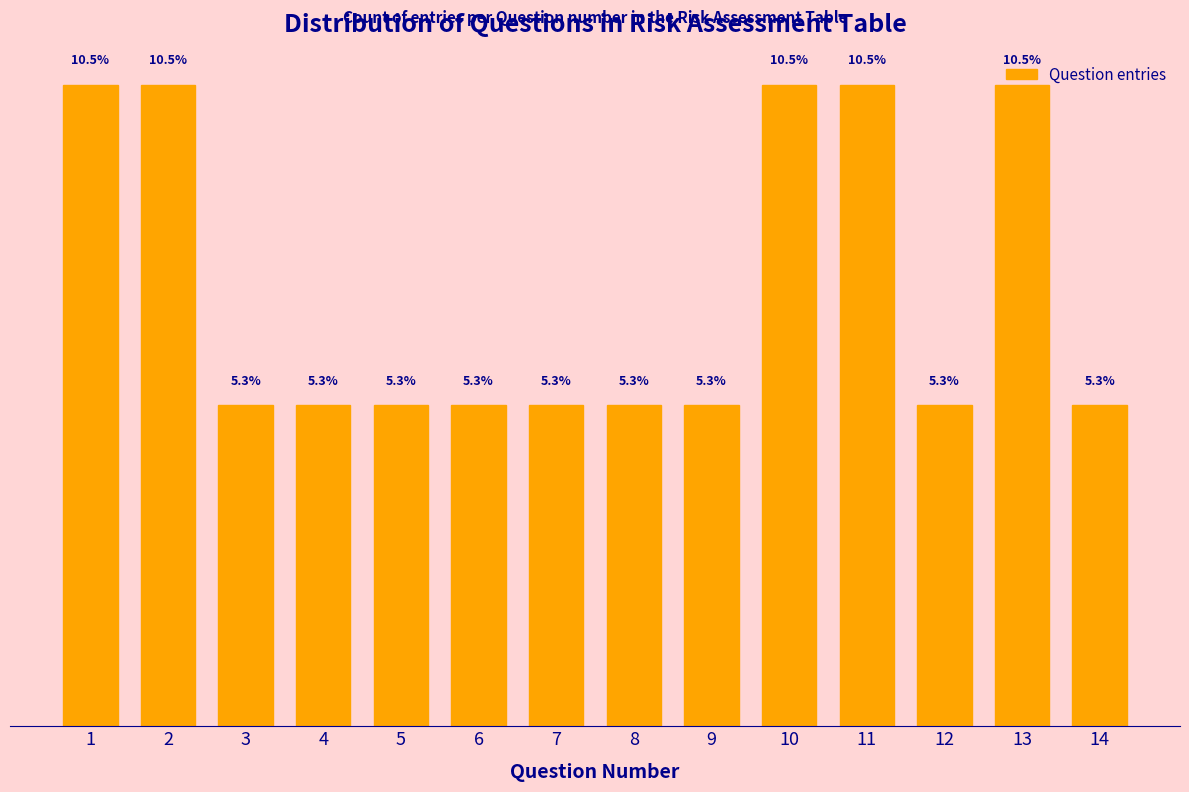

Does the chart contain any negative values?

No